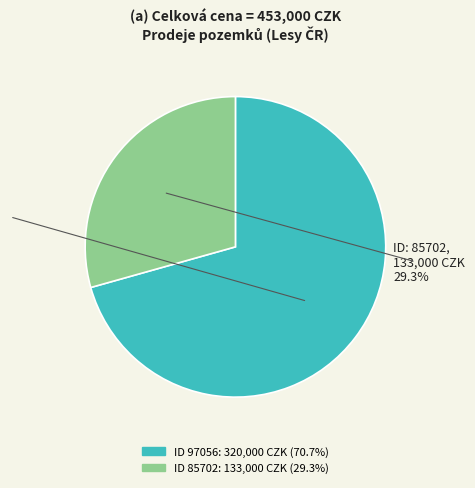

Between 97056 and 85702, which is larger?

97056